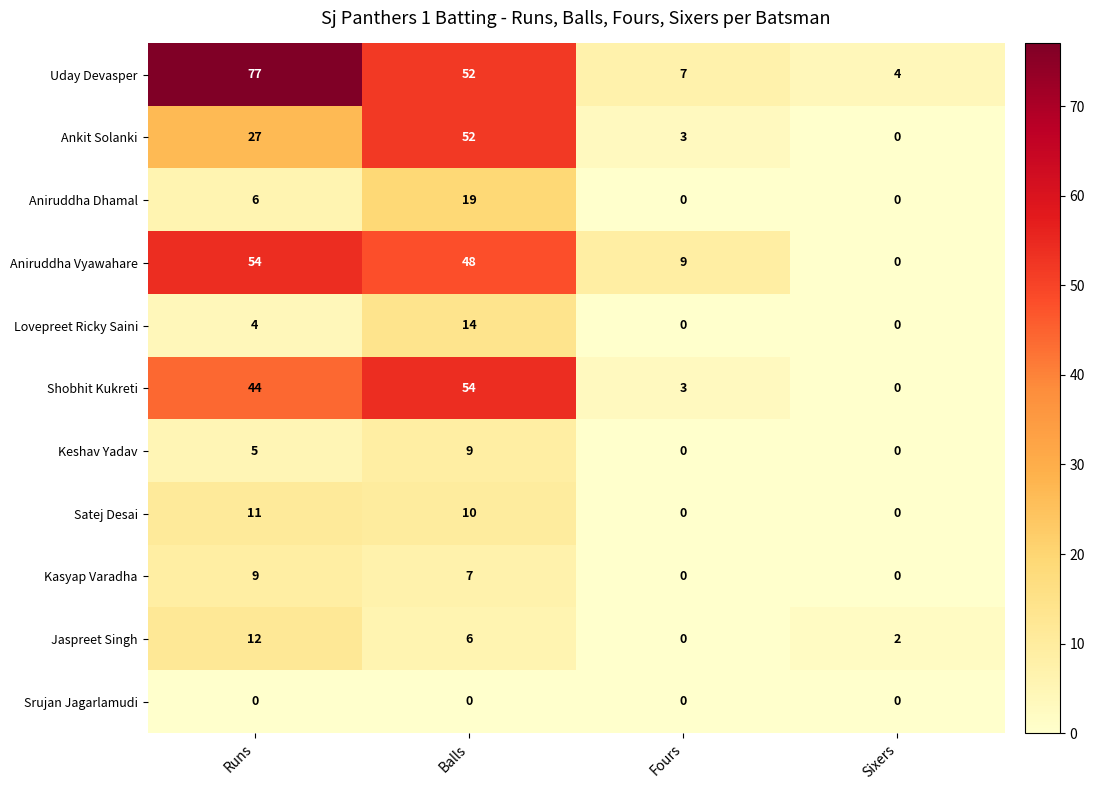

The value of Keshav Yadav at Runs is 5. True or false?

True